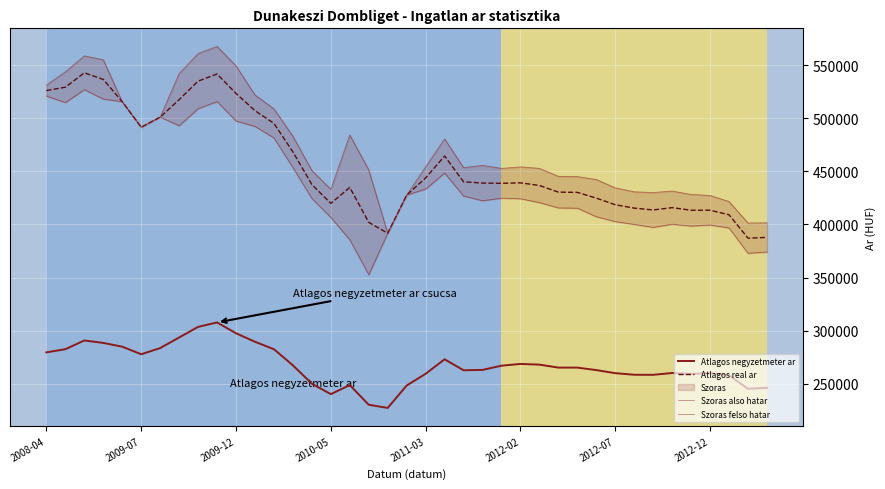

How many values in the Atlagos negyzetmeter ar series exceed 265199?

18